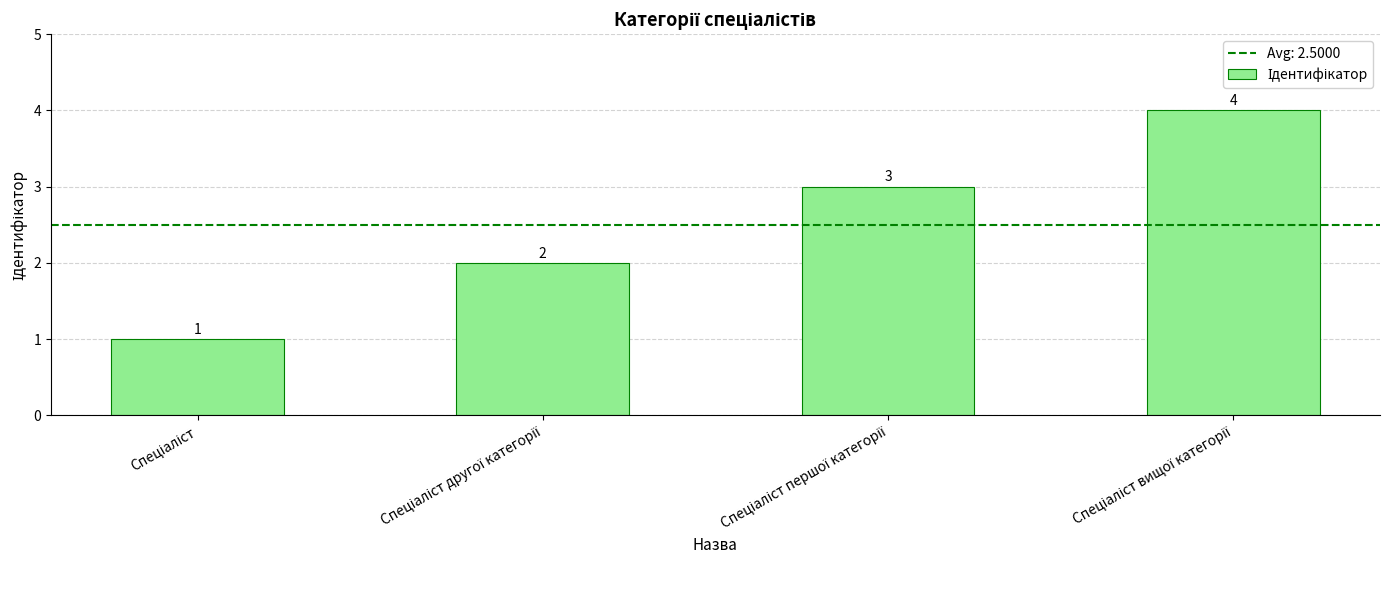

What is the value of the 2nd bar from the left?

2